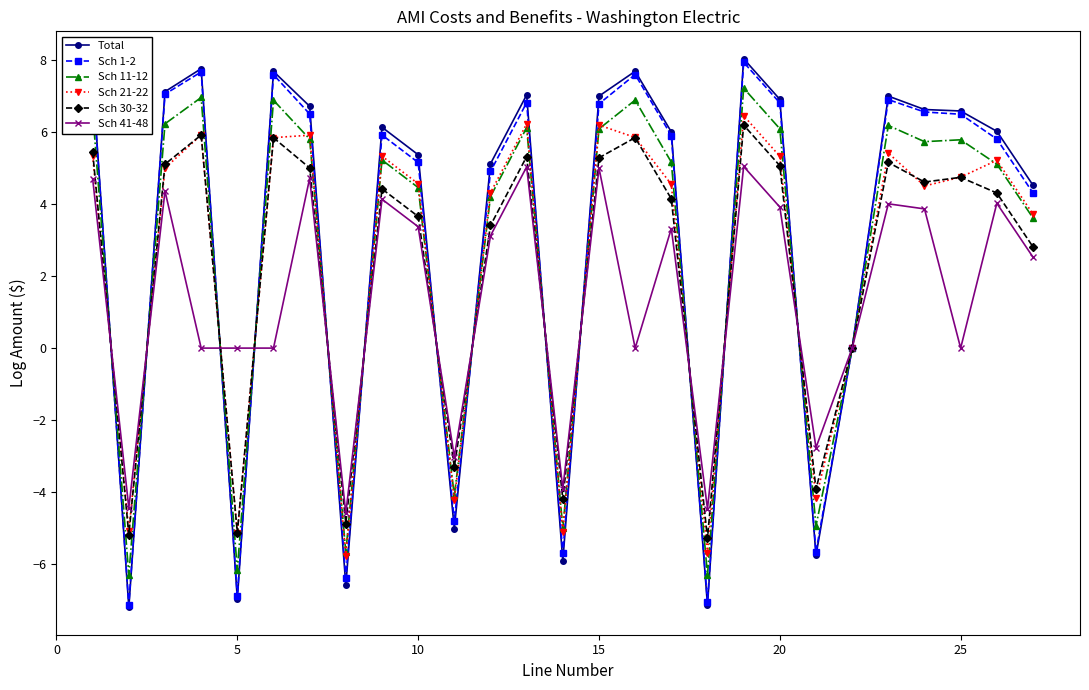

Which series has the largest range (max minus min)?

Total